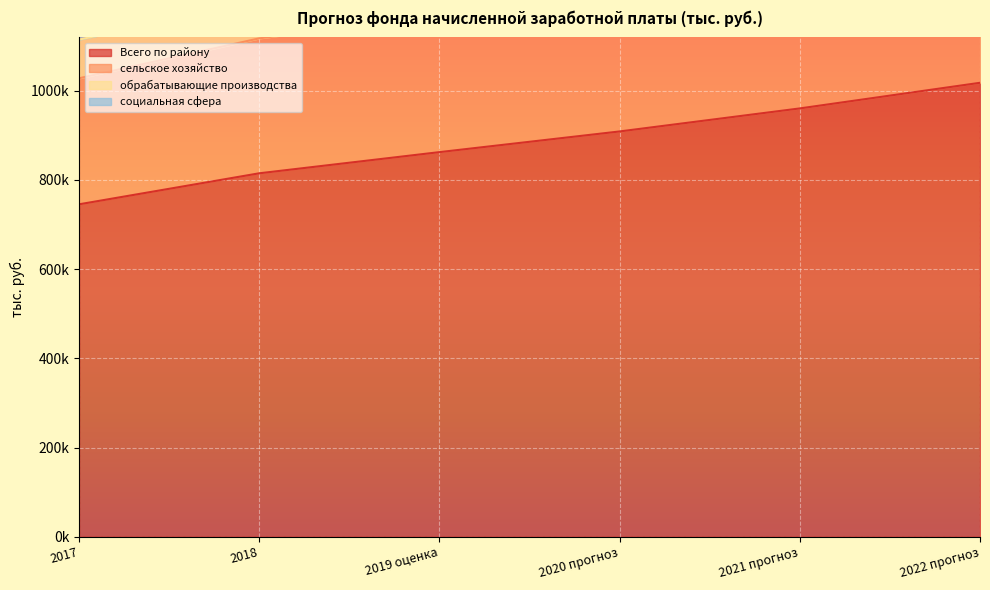

True or false: сельское хозяйство has a value of 2140406.8 at 2018.

False